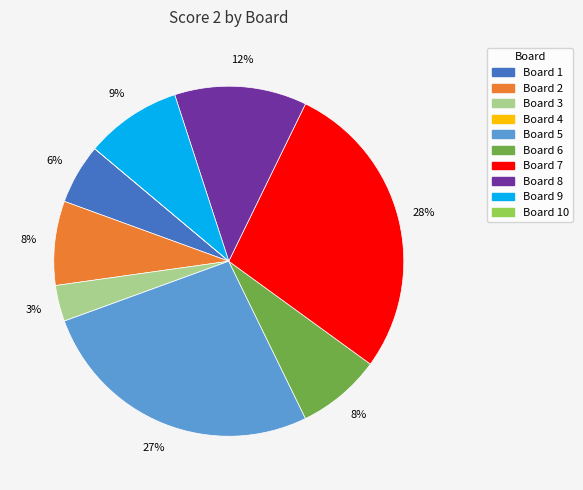

To the nearest percent, what is the difference between the largest and smallest slice percentages?

28%